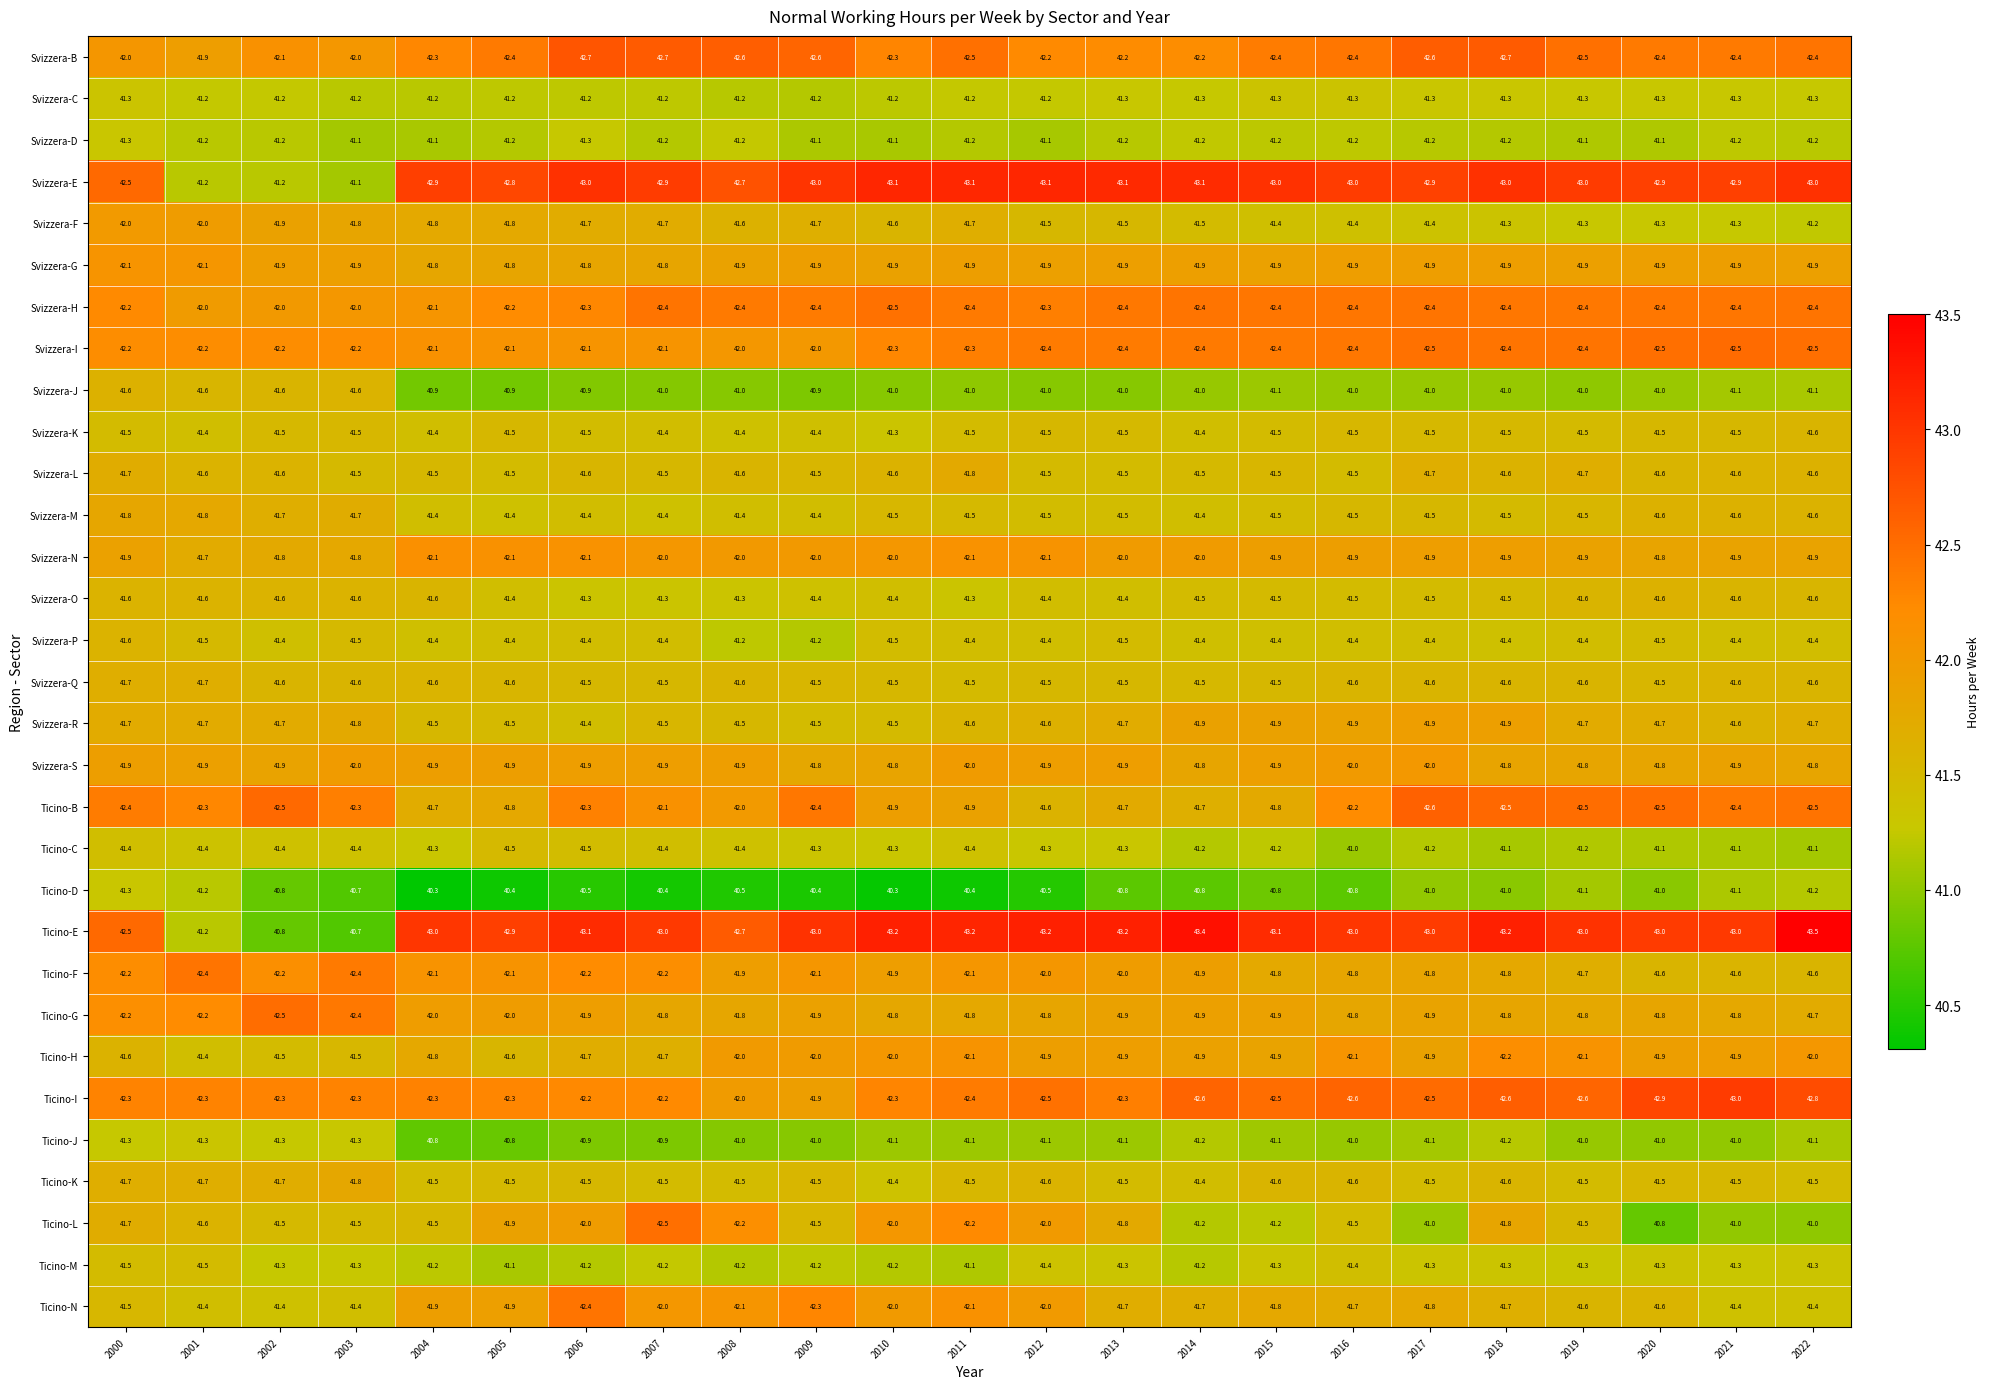

What is the maximum value for Ticino-J?

41.3